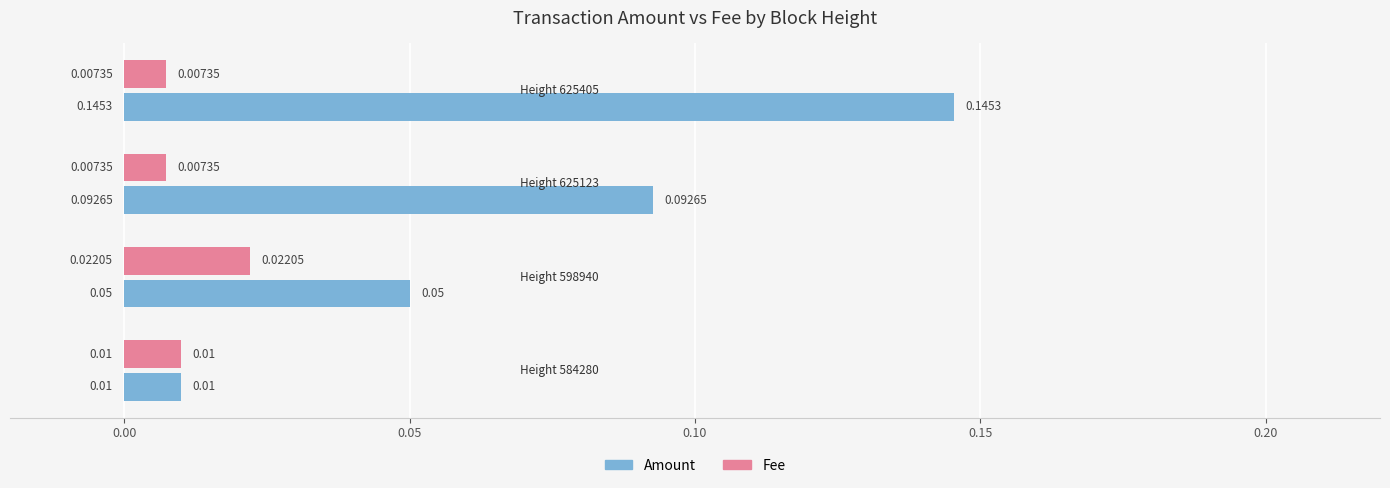

At how many categories does at least one series exceed 0?

4